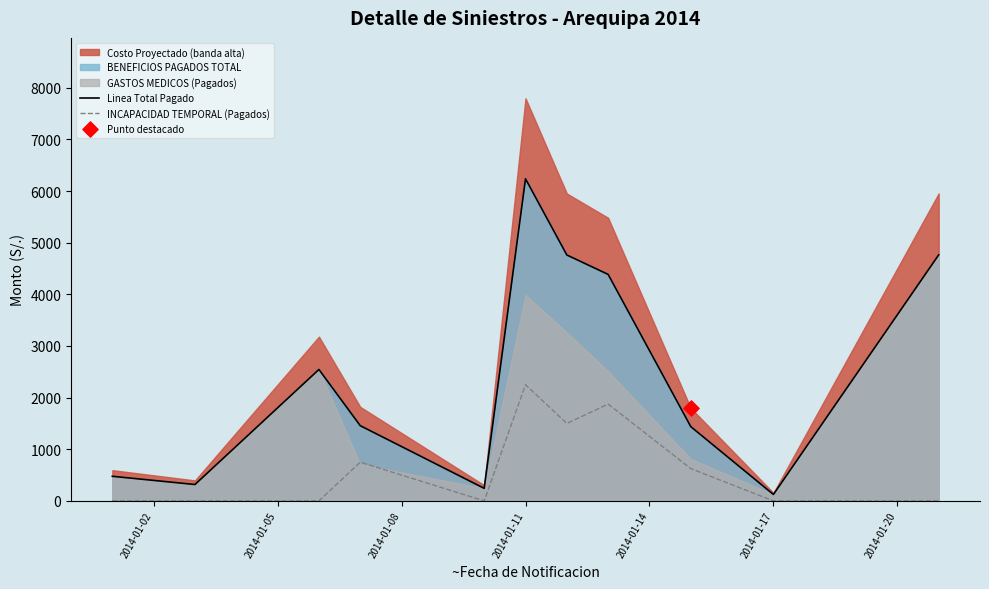

At which label does INCAPACIDAD TEMPORAL (Pagados) reach its peak?

2014-01-11